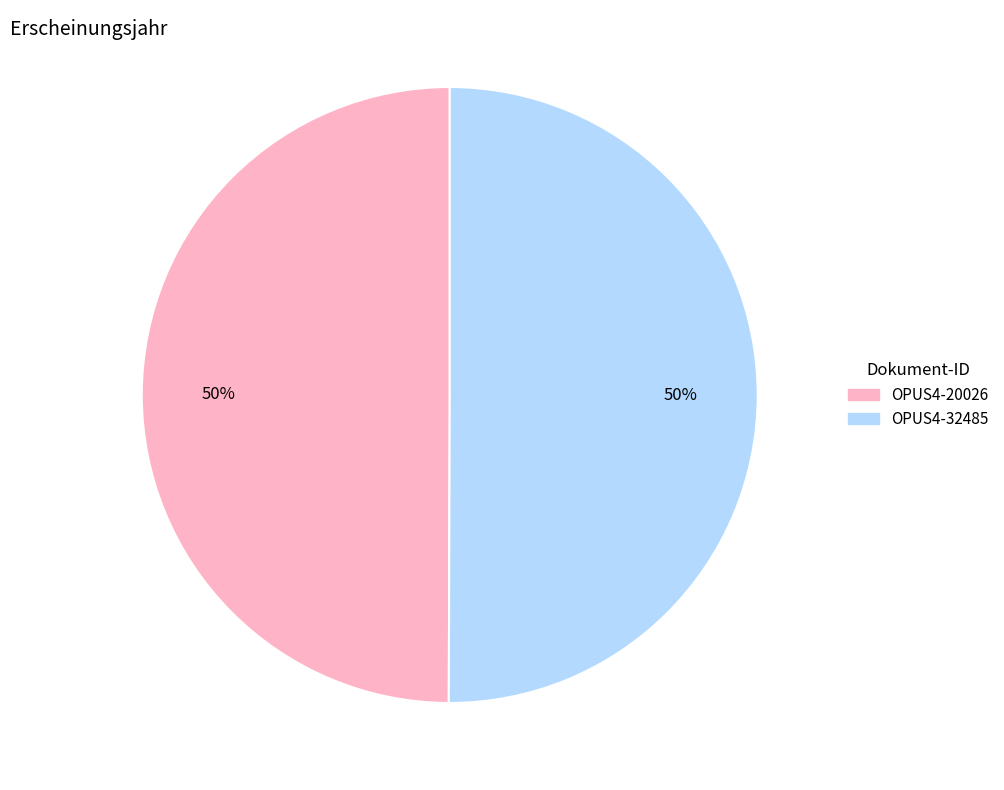

To the nearest percent, what percentage of the pie is OPUS4-20026?

50%